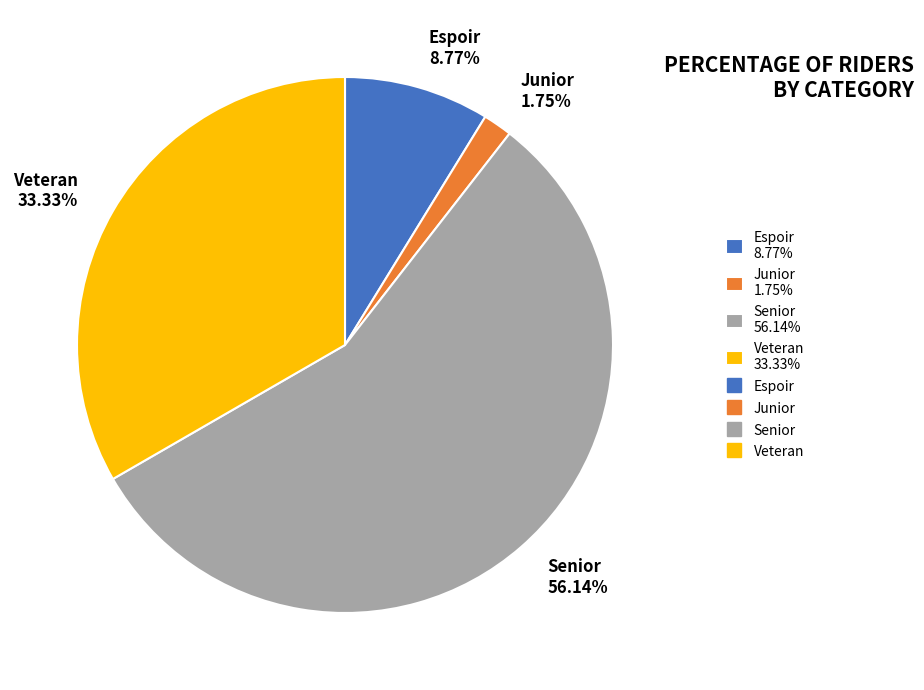

What portion of the pie excludes Junior?

98.2%